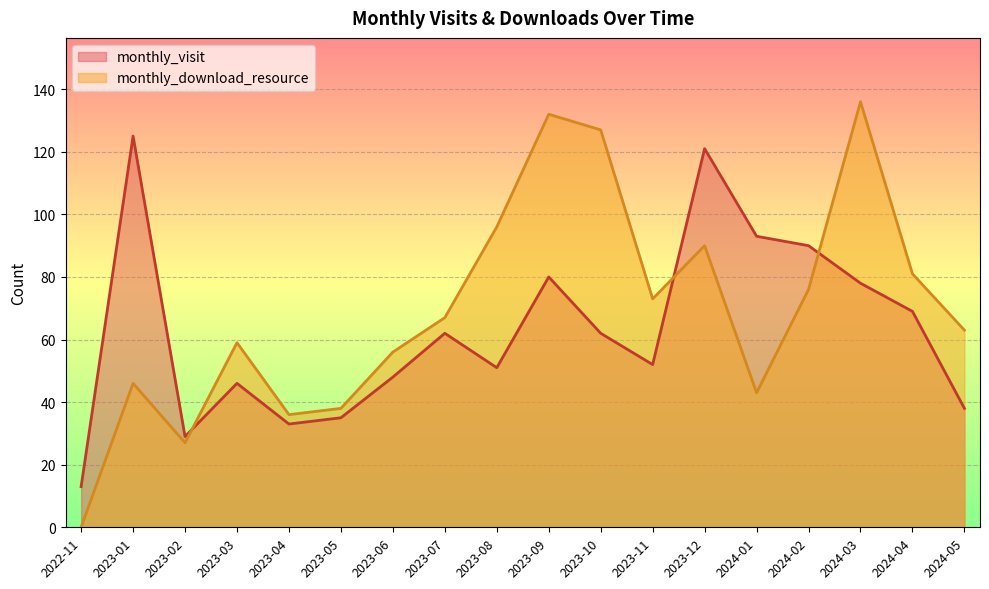

True or false: monthly_visit has more than 2 interior local peaks.

True